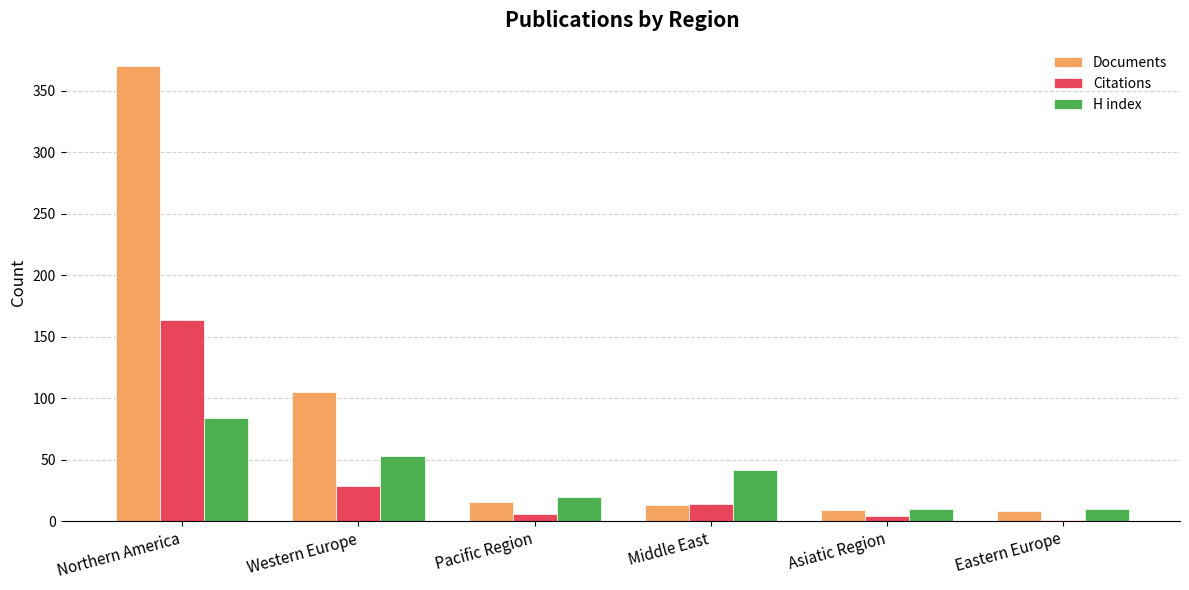

What is the approximate value of Citations at Middle East?

14